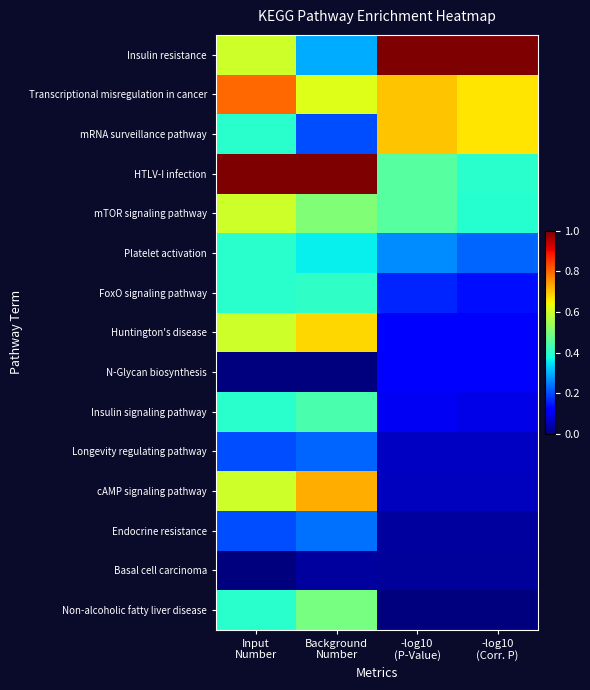

Reading left to right, what are all the values shown in this chart?

Insulin resistance: Input
Number=0.6	Background
Number=0.3	-log10
(P-Value)=1.0	-log10
(Corr. P)=1.0
Transcriptional misregulation in cancer: Input
Number=0.8	Background
Number=0.6	-log10
(P-Value)=0.7	-log10
(Corr. P)=0.7
mRNA surveillance pathway: Input
Number=0.4	Background
Number=0.2	-log10
(P-Value)=0.7	-log10
(Corr. P)=0.7
HTLV-I infection: Input
Number=1.0	Background
Number=1.0	-log10
(P-Value)=0.5	-log10
(Corr. P)=0.4
mTOR signaling pathway: Input
Number=0.6	Background
Number=0.5	-log10
(P-Value)=0.5	-log10
(Corr. P)=0.4
Platelet activation: Input
Number=0.4	Background
Number=0.4	-log10
(P-Value)=0.3	-log10
(Corr. P)=0.2
FoxO signaling pathway: Input
Number=0.4	Background
Number=0.4	-log10
(P-Value)=0.2	-log10
(Corr. P)=0.1
Huntington's disease: Input
Number=0.6	Background
Number=0.7	-log10
(P-Value)=0.1	-log10
(Corr. P)=0.1
N-Glycan biosynthesis: Input
Number=0.0	Background
Number=0.0	-log10
(P-Value)=0.1	-log10
(Corr. P)=0.1
Insulin signaling pathway: Input
Number=0.4	Background
Number=0.4	-log10
(P-Value)=0.1	-log10
(Corr. P)=0.1
Longevity regulating pathway: Input
Number=0.2	Background
Number=0.2	-log10
(P-Value)=0.1	-log10
(Corr. P)=0.1
cAMP signaling pathway: Input
Number=0.6	Background
Number=0.7	-log10
(P-Value)=0.1	-log10
(Corr. P)=0.1
Endocrine resistance: Input
Number=0.2	Background
Number=0.2	-log10
(P-Value)=0.0	-log10
(Corr. P)=0.0
Basal cell carcinoma: Input
Number=0.0	Background
Number=0.0	-log10
(P-Value)=0.0	-log10
(Corr. P)=0.0
Non-alcoholic fatty liver disease: Input
Number=0.4	Background
Number=0.5	-log10
(P-Value)=0.0	-log10
(Corr. P)=0.0